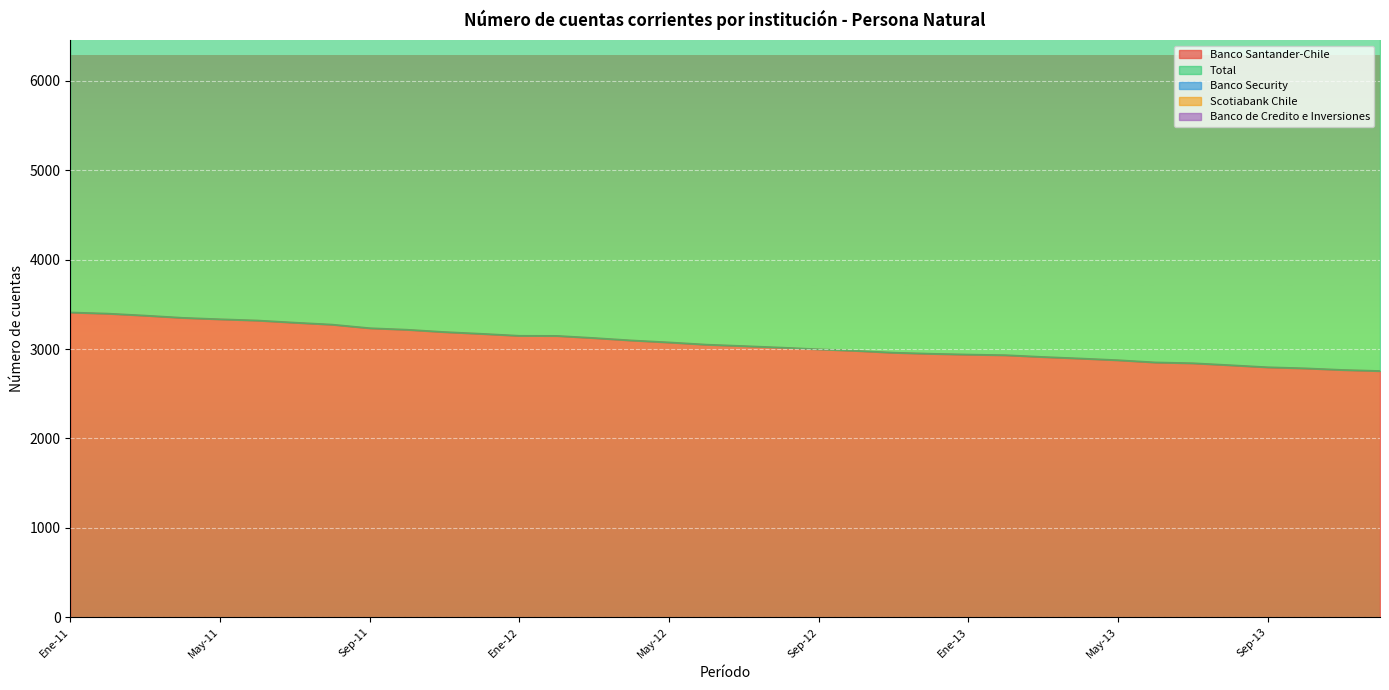

True or false: Banco Santander-Chile and Banco Security cross at least once.

False